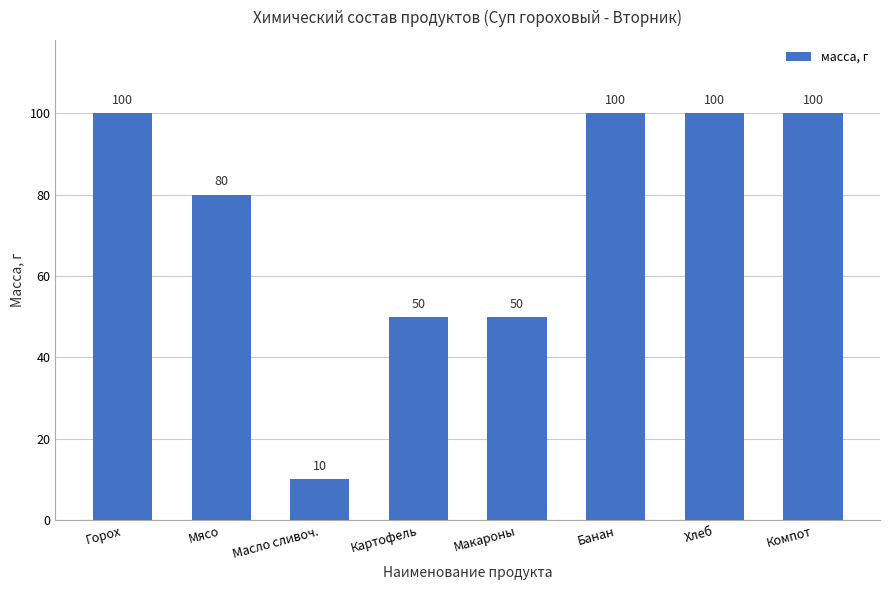

Approximately how many times larger is the value at Масло сливоч. compared to Картофель?

0.2